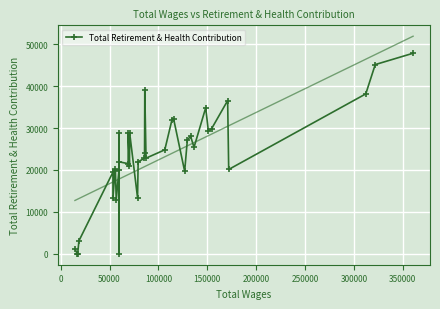

What is the maximum value for Total Retirement & Health Contribution?

47846